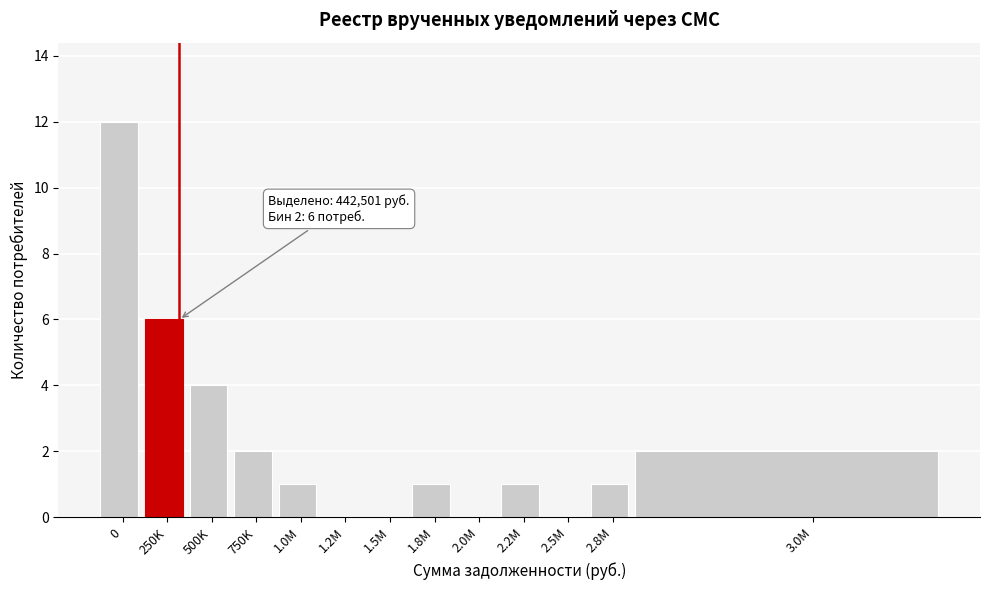

Reading left to right, what are all the values shown in this chart?

0=12	250K=6	500K=4	750K=2	1.0M=1	1.2M=0	1.5M=0	1.8M=1	2.0M=0	2.2M=1	2.5M=0	2.8M=1	3.0M=2